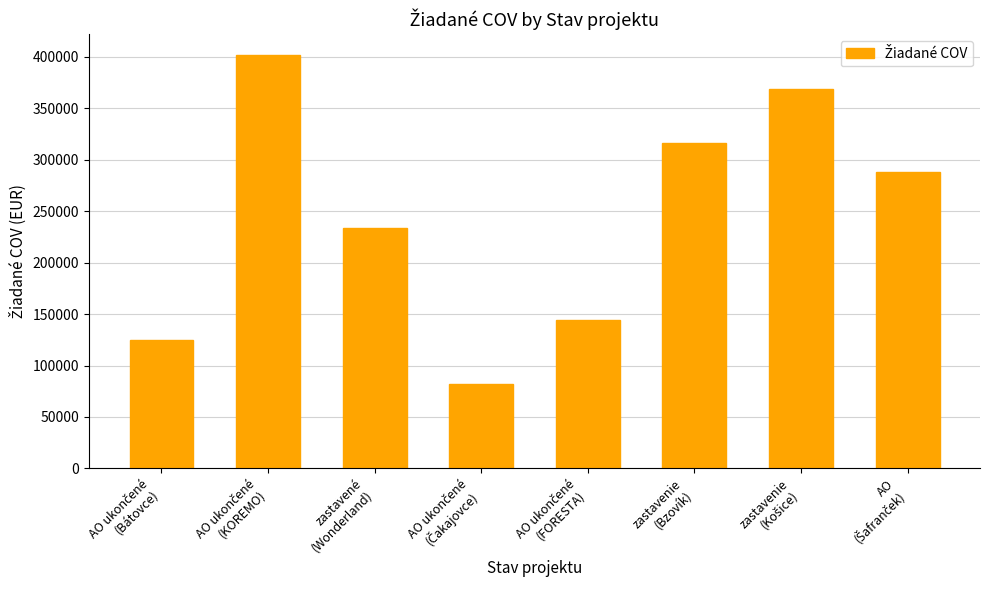

What is the minimum value shown in the chart?

81869.4